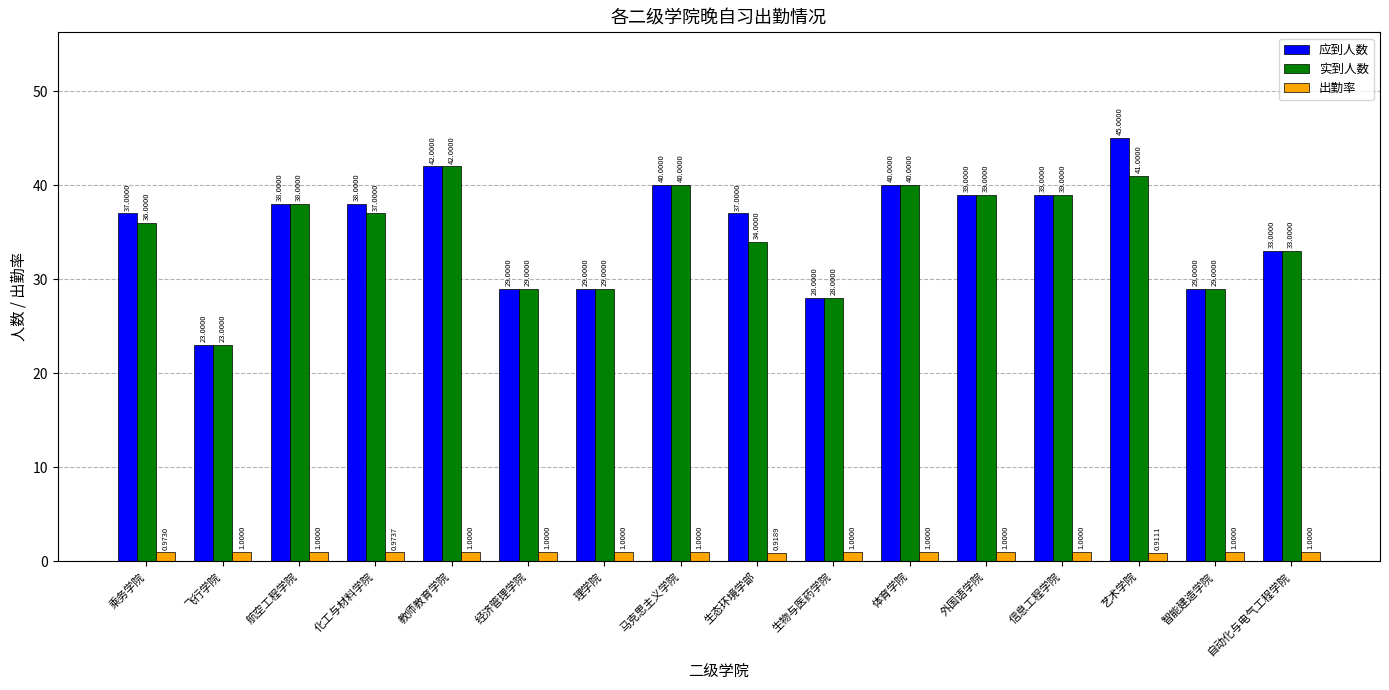

What is the sum of all 出勤率 values?

15.8